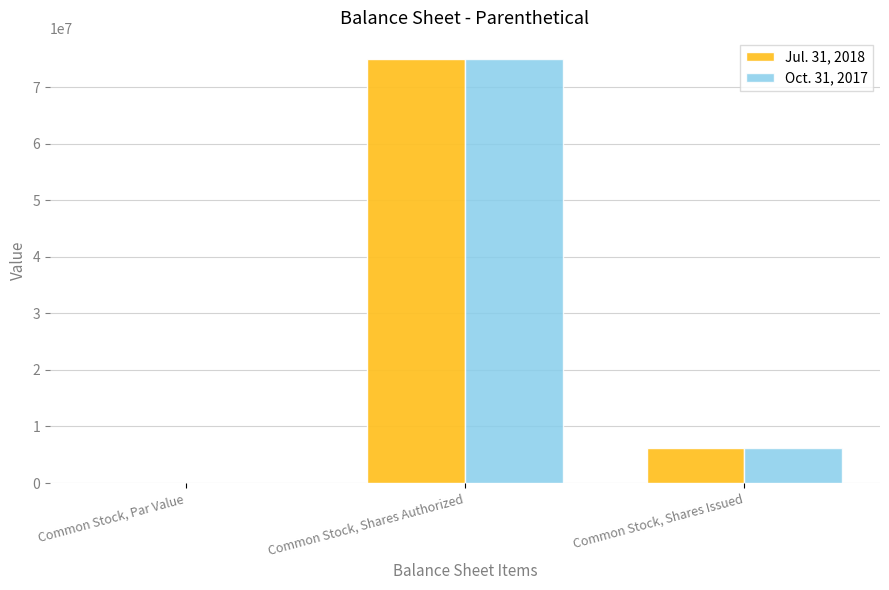

How many distinct data groups are displayed?

2